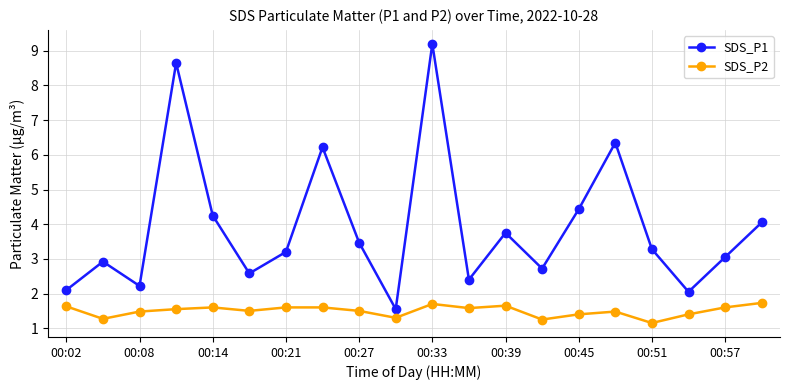

What is the maximum value shown in the chart?

9.2